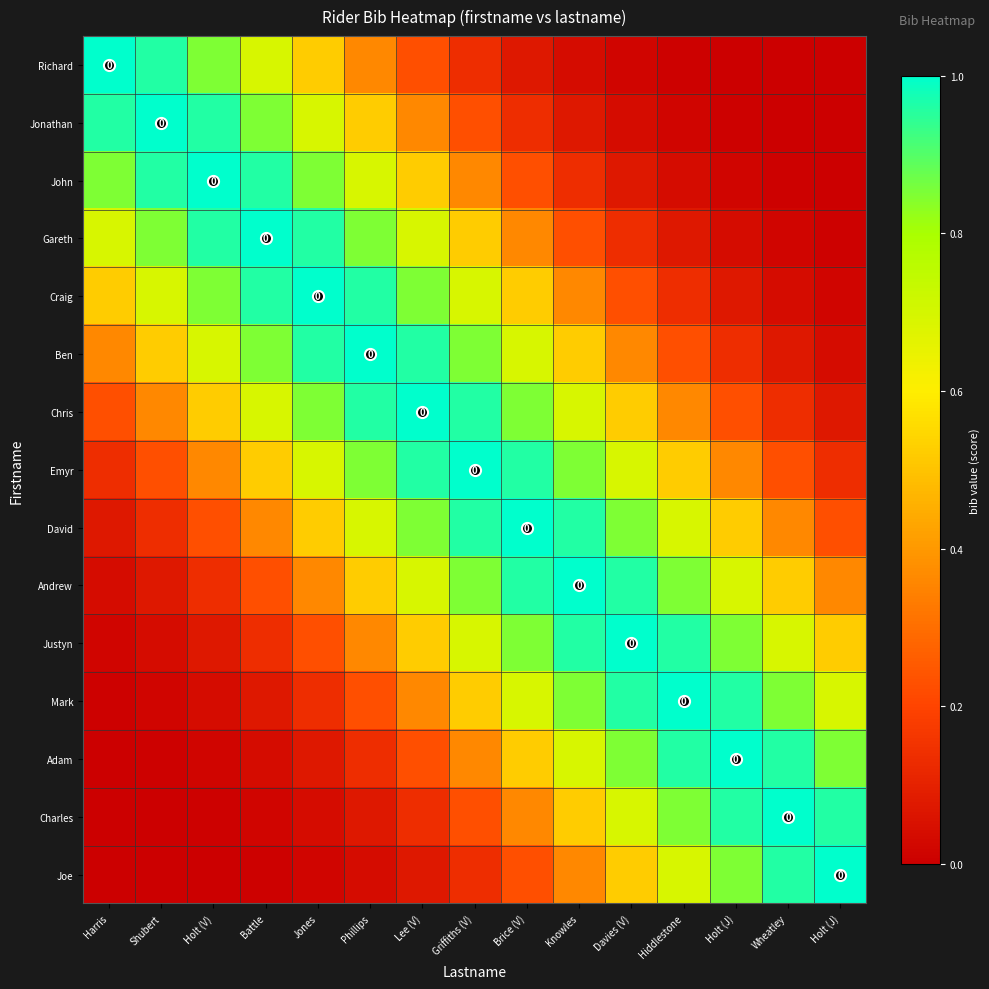

The Gareth series shows 0.0 at Wheatley. True or false?

False